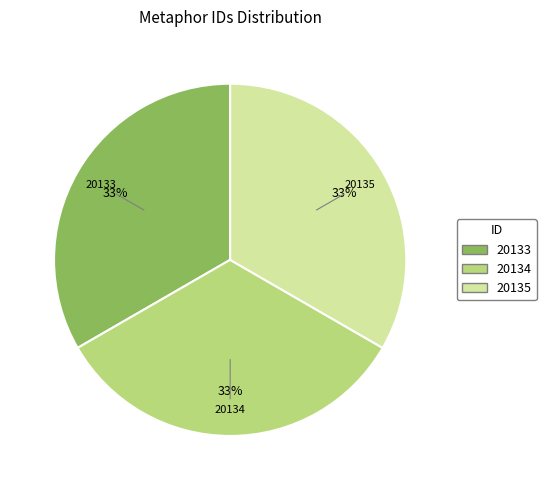

To the nearest percent, what percentage of the pie is 20135?

33%